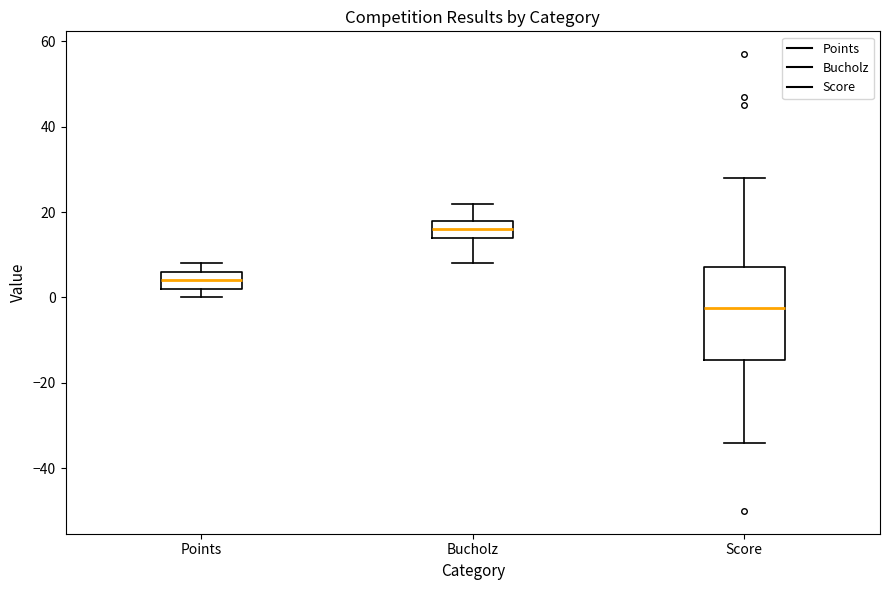

Reading left to right, transcribe this box plot: for each box, give where its median line is, the range the box spans, and where its two whiskers end, as read against the y-axis. The values are not printed on the chart, so give them approximately, as read against the axis.

Points: median 4, box 2 to 6, whiskers 0 to 8
Bucholz: median 16, box 14 to 18, whiskers 8 to 22
Score: median -2, box -14 to 8, whiskers -34 to 28